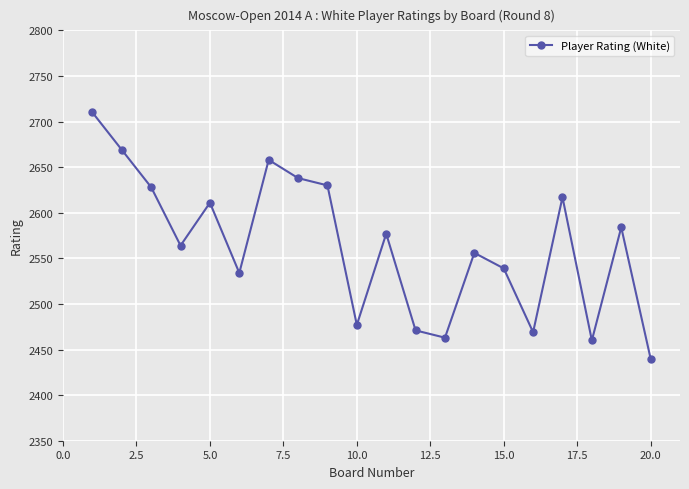

What is the value of the 4th point from the left?

2564